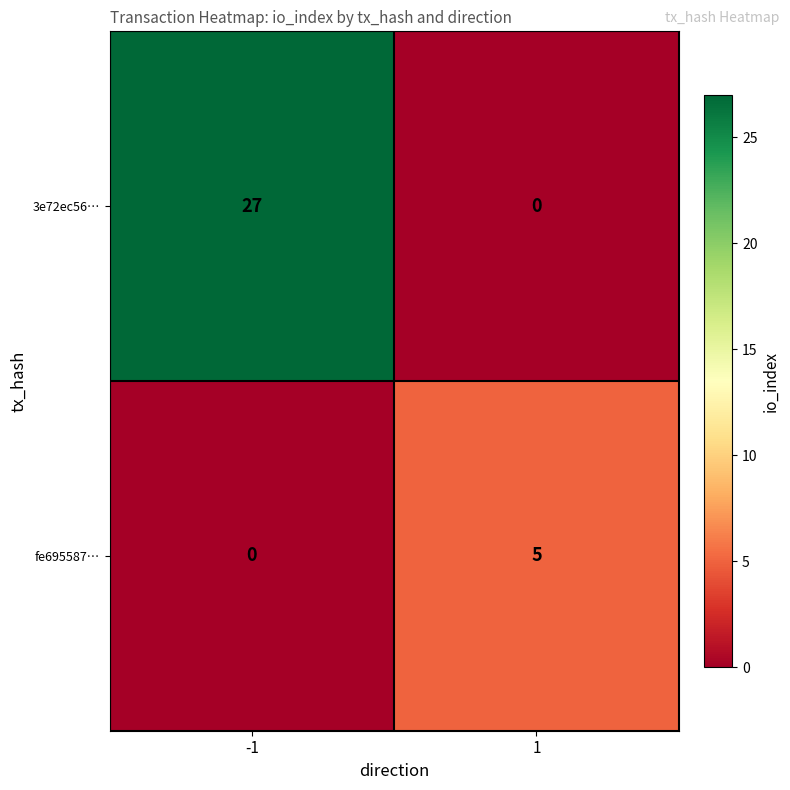

What is the maximum value for 3e72ec56…?

27